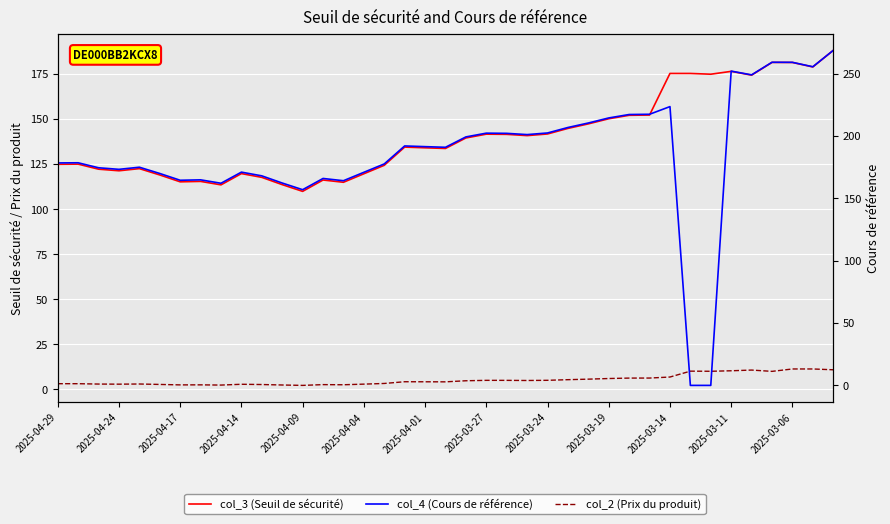

What is the sum of the col_2 values at 2025-03-19 and 32?

12.9